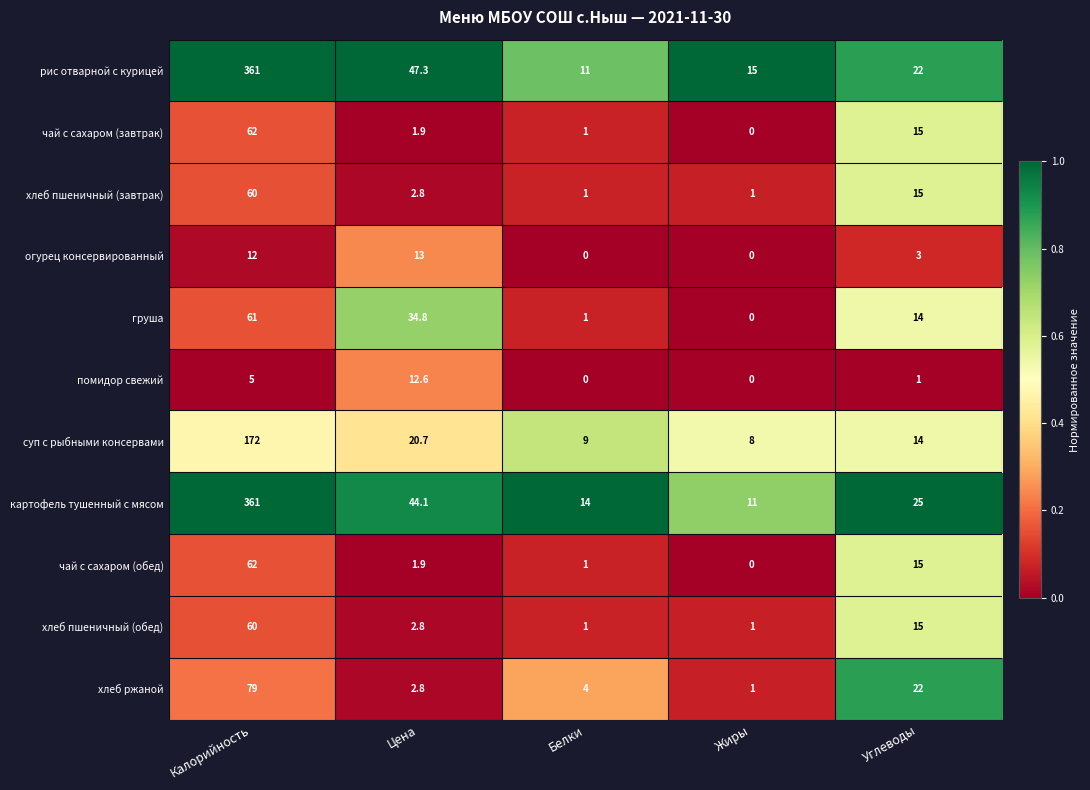

What is the difference between the second highest and minimum values in the суп с рыбными консервами series?

12.7